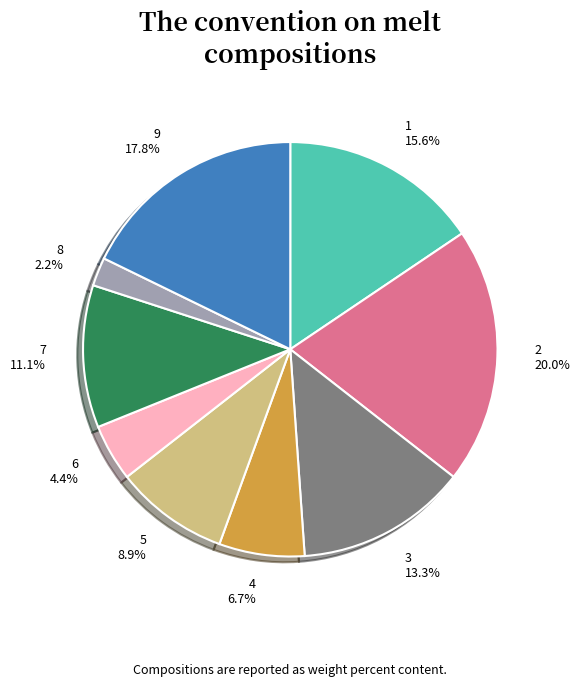

Which category has the smallest portion of the pie?

8